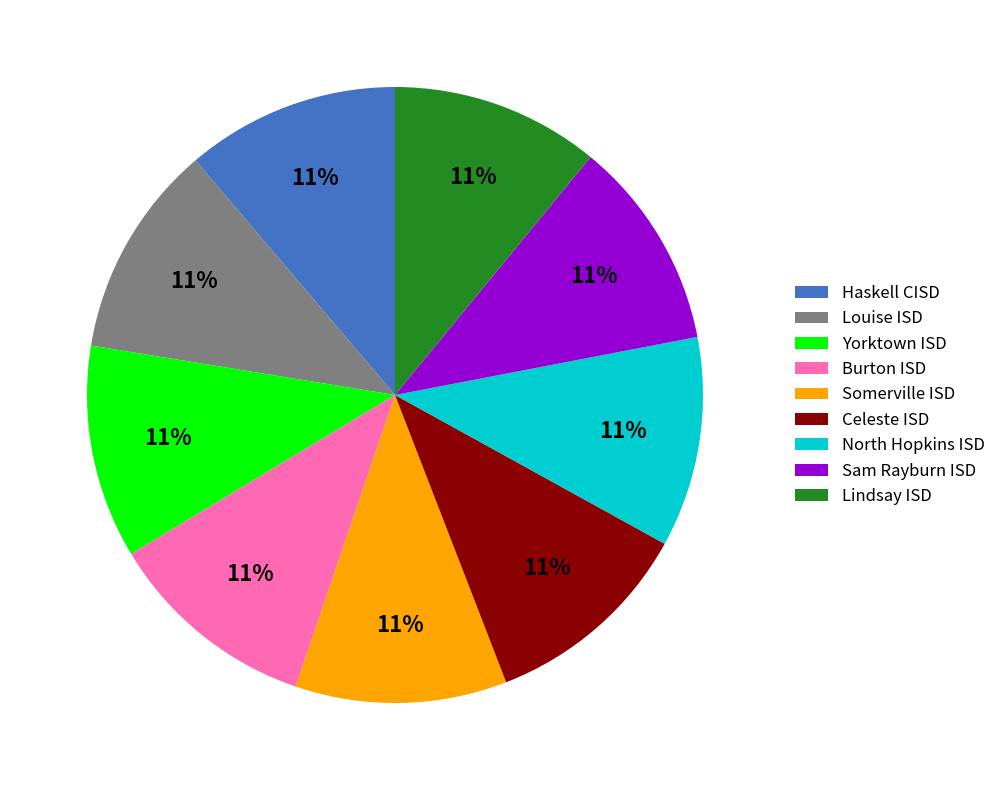

What is the ratio of the value at Somerville ISD to the value at Lindsay ISD?

1.0